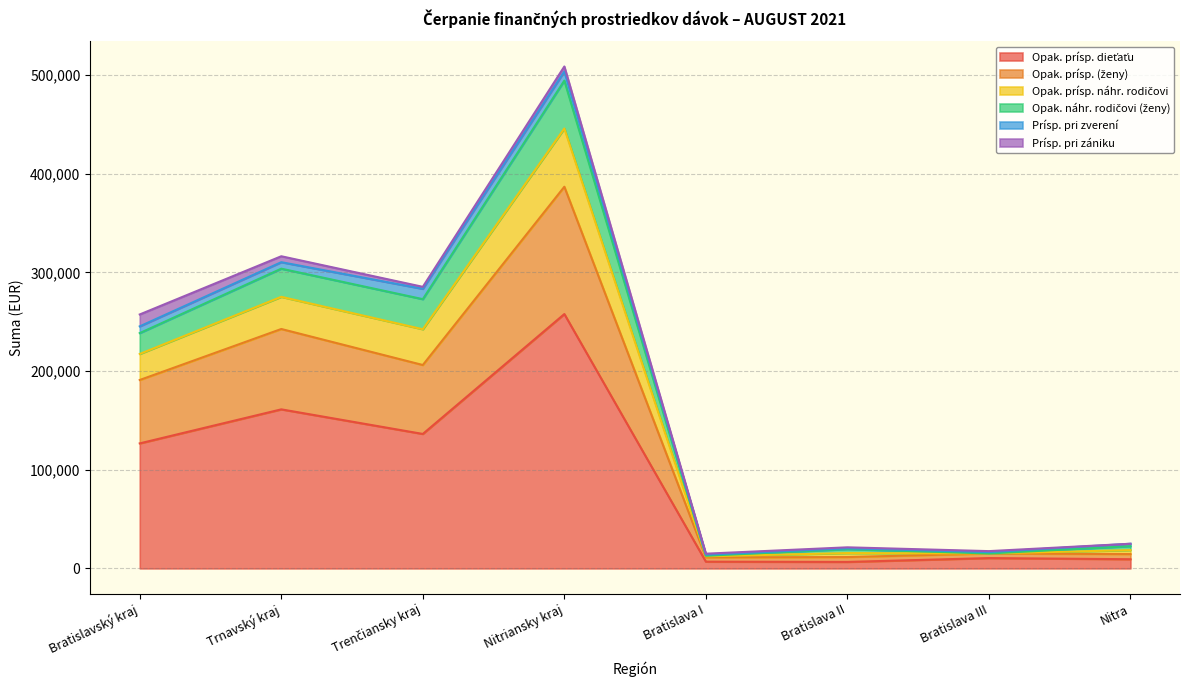

At which label does Opak. prísp. (ženy) first exceed 190964?

Bratislavský kraj